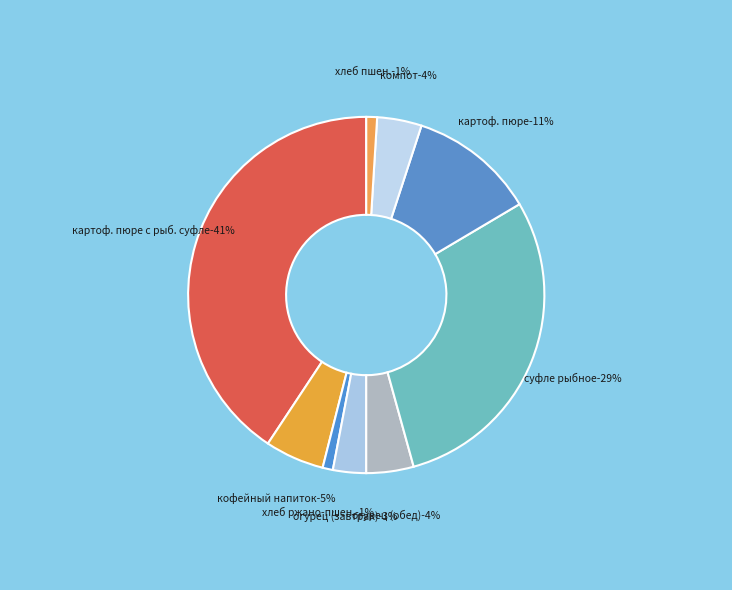

Count the number of slices in the pie.

9